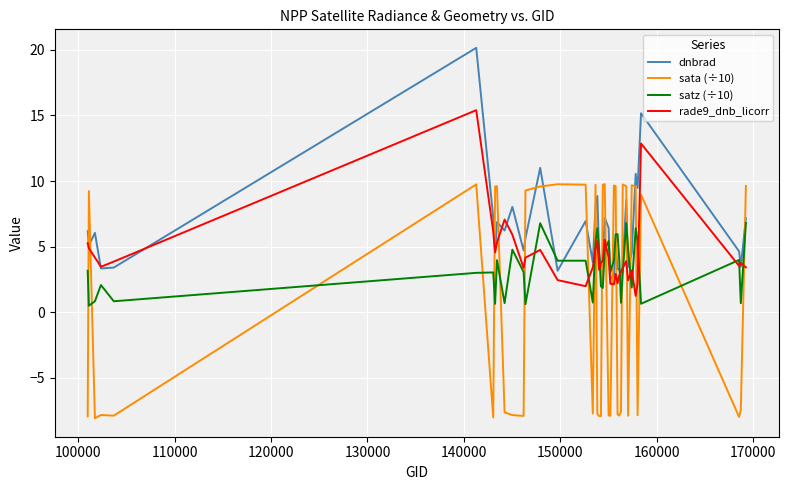

List the series in order of their peak value, highest first.

dnbrad, rade9_dnb_licorr, sata (÷10), satz (÷10)